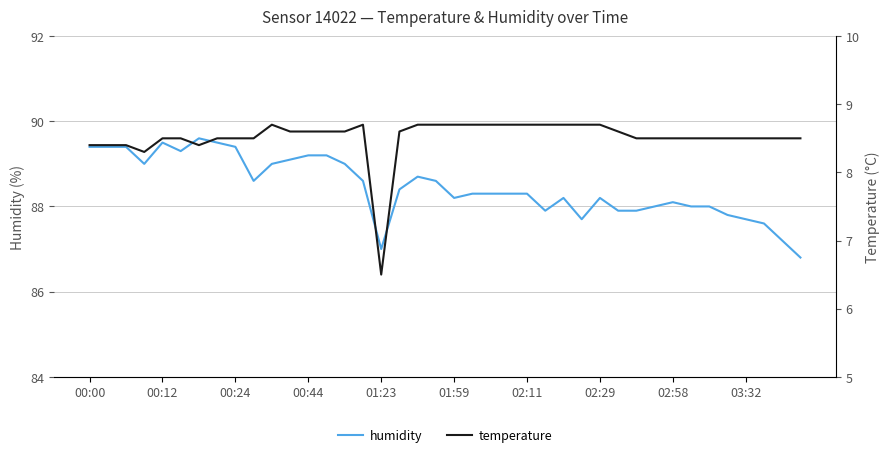

Rank the series at 02:11 from lowest to highest value.

temperature, humidity